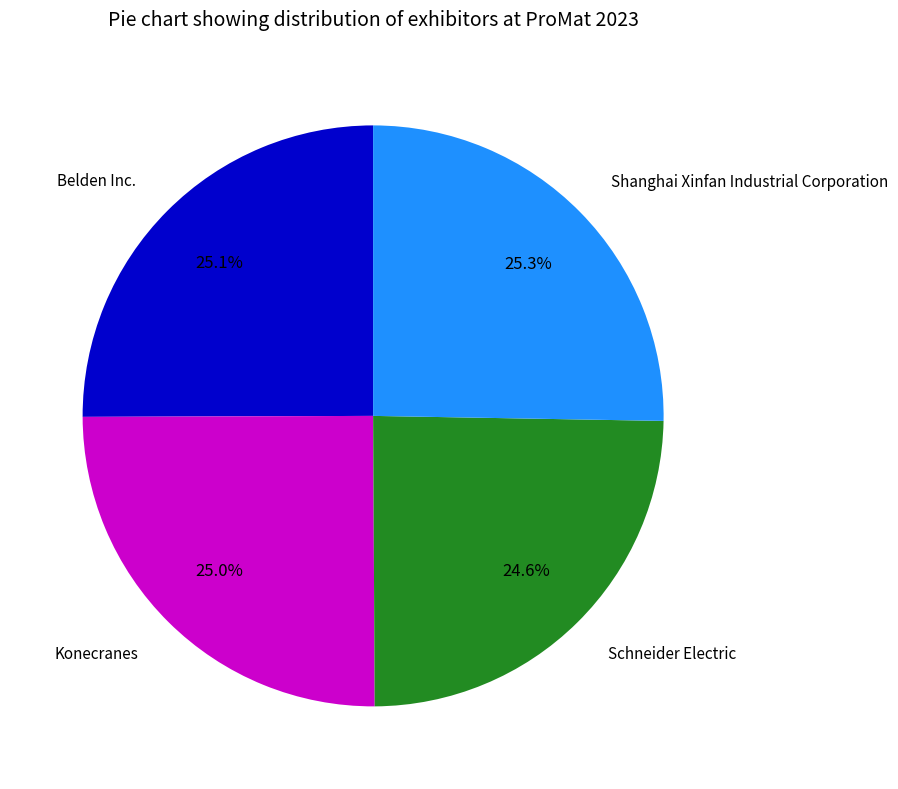

Does any single category account for the majority?

No